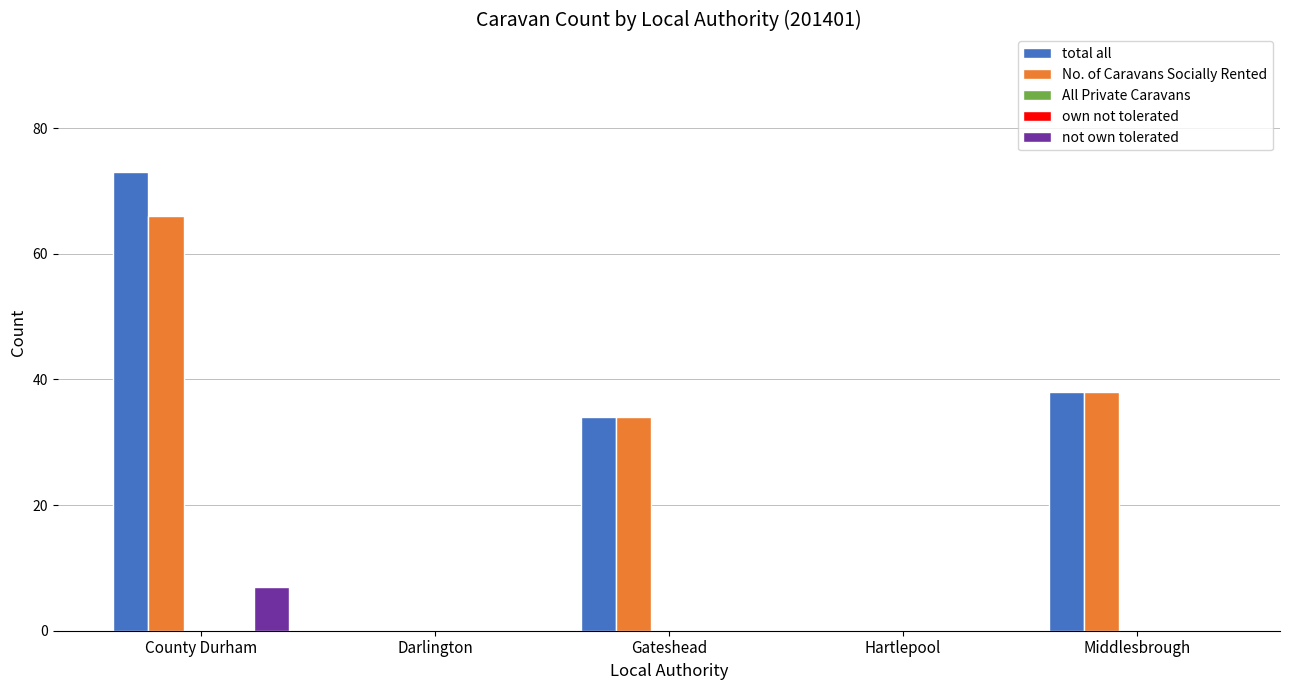

List the series in order of their peak value, lowest first.

All Private Caravans, own not tolerated, not own tolerated, No. of Caravans Socially Rented, total all